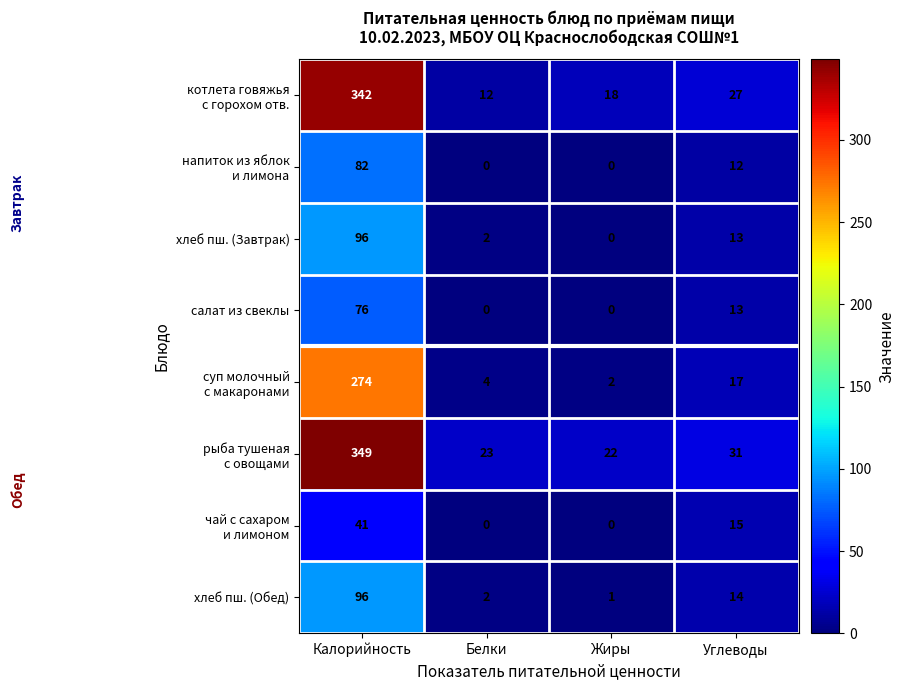

What is the difference between the хлеб пш. (Завтрак) values at Калорийность and Углеводы?

83